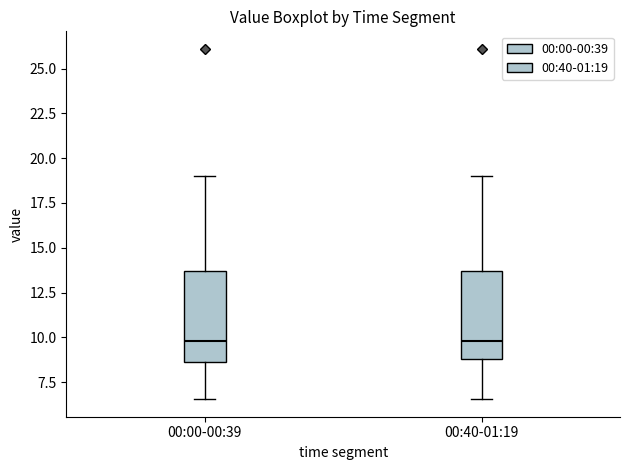

Reading left to right, read every box against the y-axis: the position of its median line, the range the box covers, and the ends of its whiskers. The values are not printed on the chart, so give them approximately, as read against the axis.

00:00-00:39: median 10.0, box 8.5 to 13.5, whiskers 6.5 to 19.0
00:40-01:19: median 10.0, box 9.0 to 13.5, whiskers 6.5 to 19.0